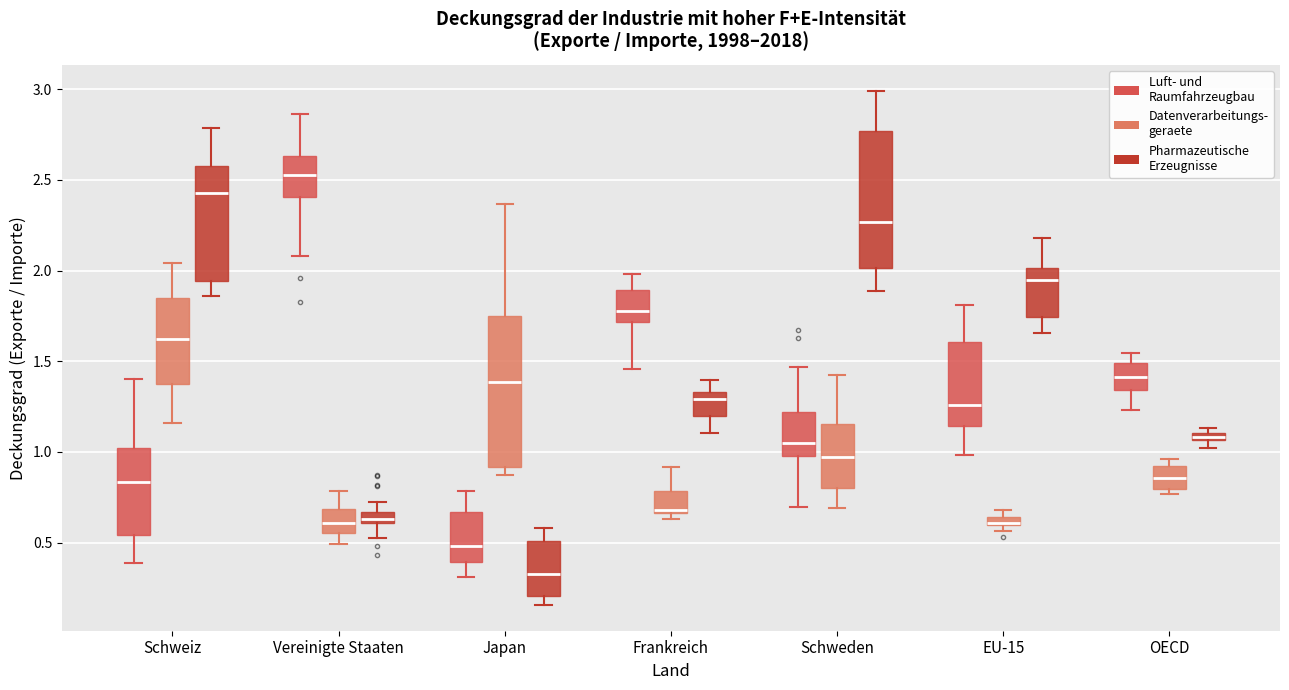

Where does the lower whisker of the box for Vereinigte Staaten (Pharmazeutische Erzeugnisse) end on the y-axis? The values are not printed on the chart, so give them approximately, as read against the axis.

0.55